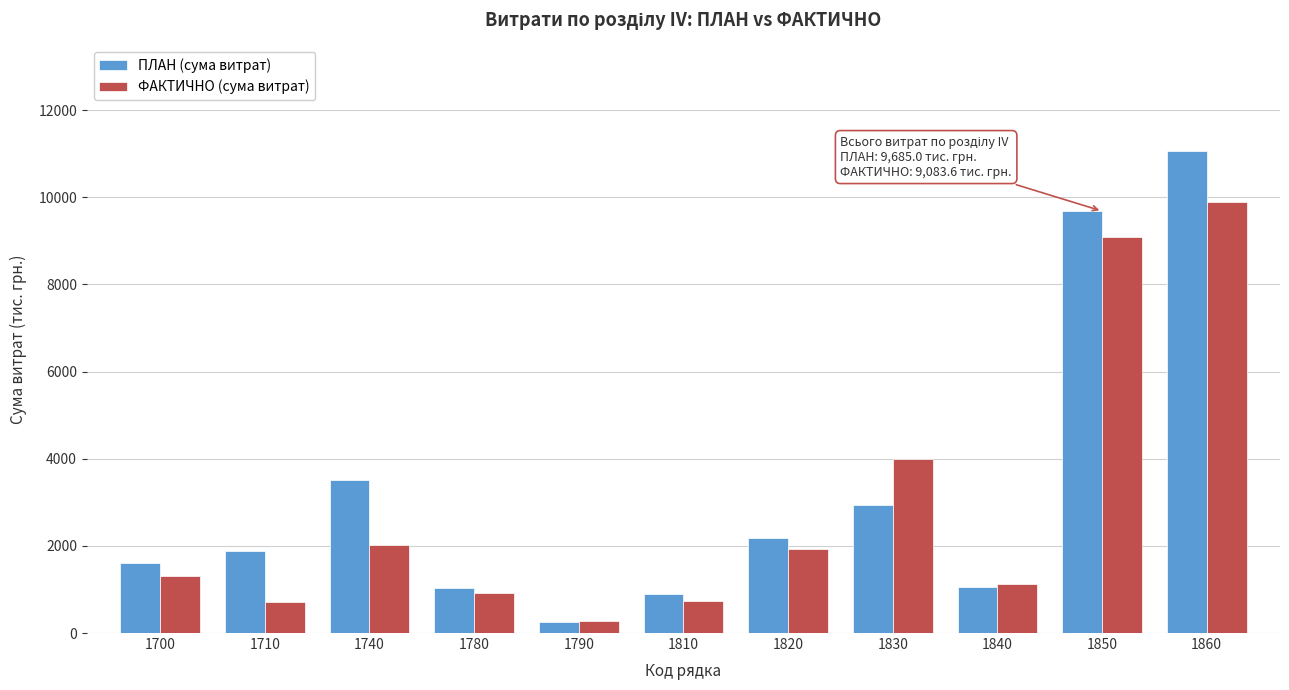

What is the difference between the maximum and minimum values in the ФАКТИЧНО (сума витрат) series?

9620.4